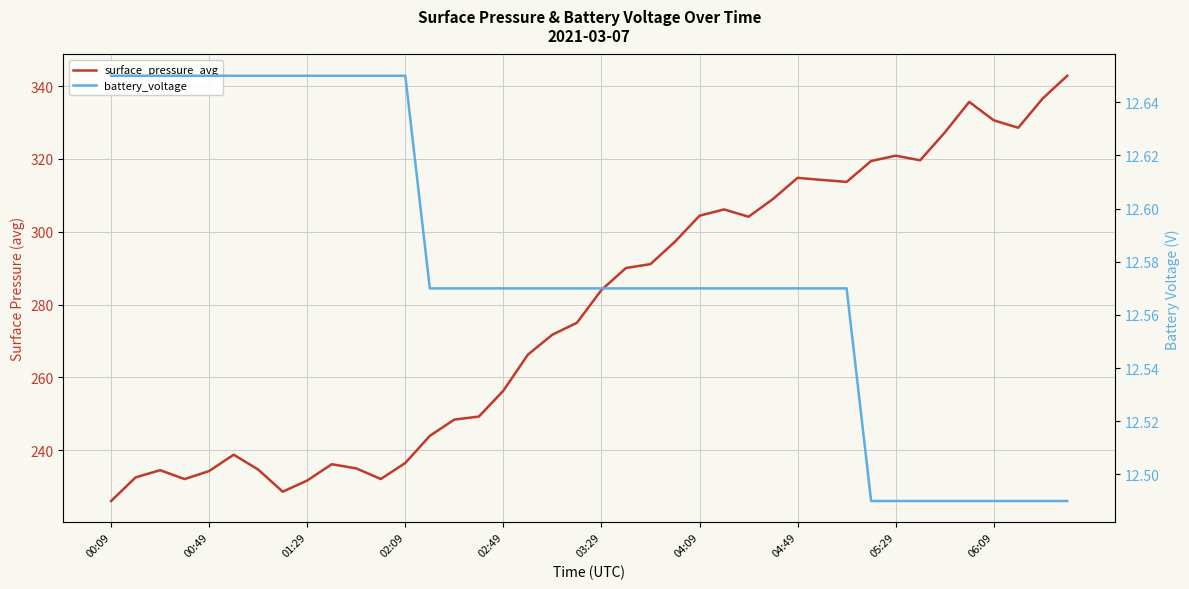

True or false: battery_voltage and surface_pressure_avg intersect in this chart.

False